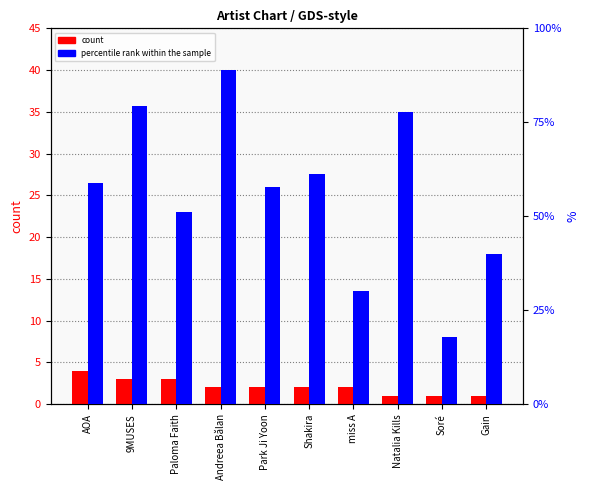

Is it true that count equals 2.0 at miss A?

True